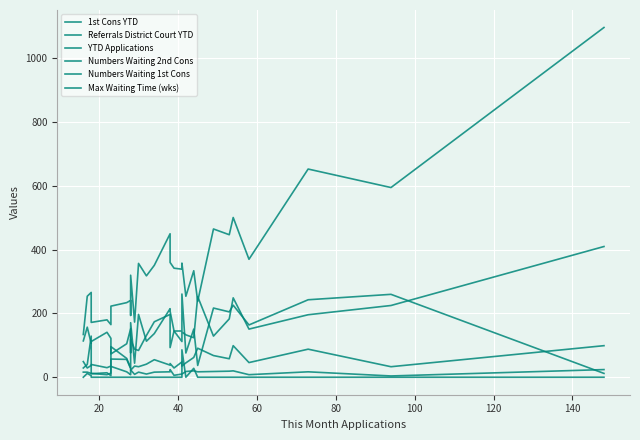

Is it true that Numbers Waiting 2nd Cons equals 42 at 14?

False